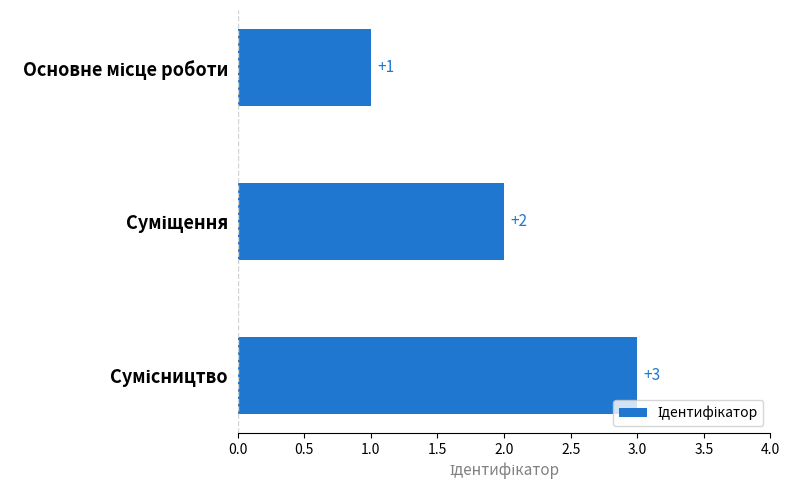

What is the maximum value shown in the chart?

3